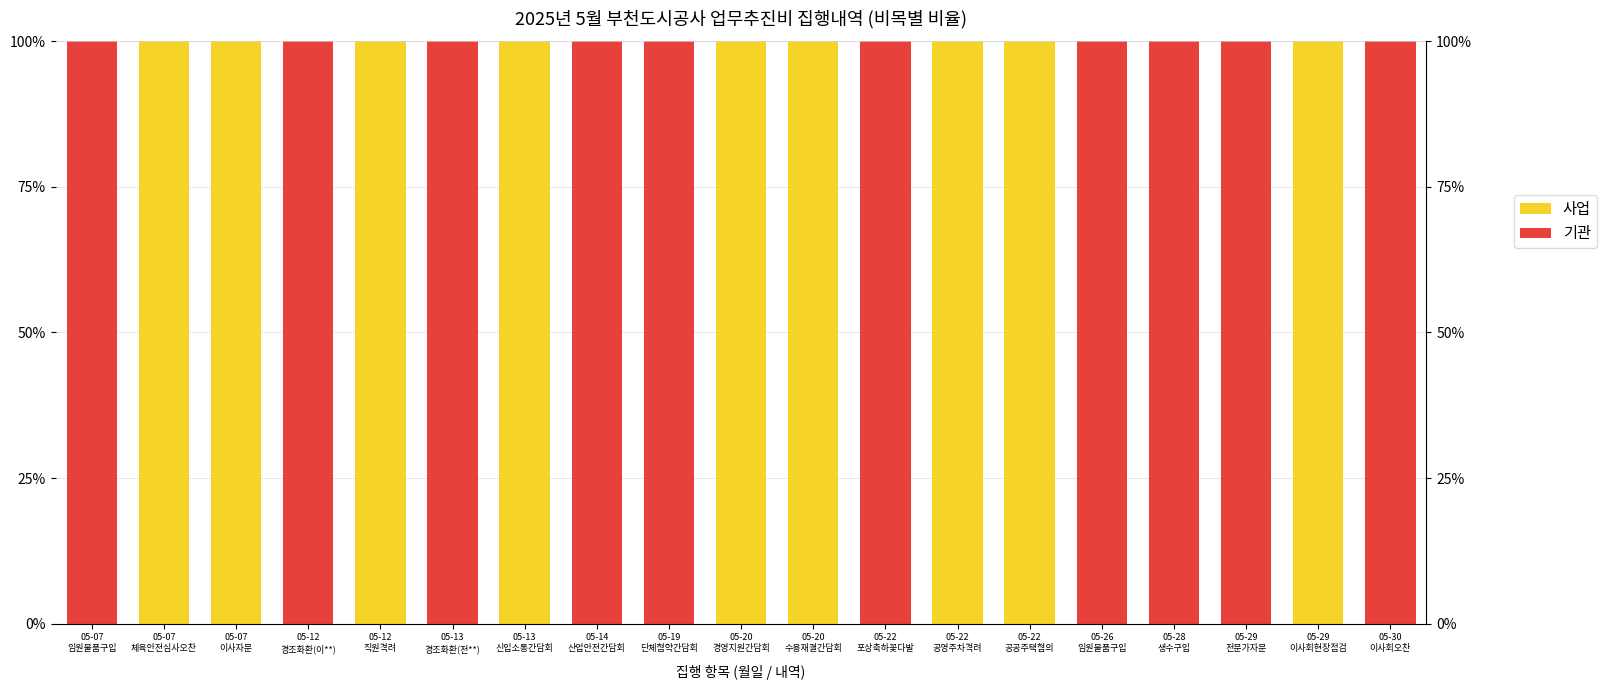

Reading left to right, transcribe all the data shown in this chart.

사업: 05-07
임원물품구입=0	05-07
체육안전심사오찬=100	05-07
이사자문=100	05-12
경조화환(이**)=0	05-12
직원격려=100	05-13
경조화환(전**)=0	05-13
신입소통간담회=100	05-14
산업안전간담회=0	05-19
단체협약간담회=0	05-20
경영지원간담회=100	05-20
수용재결간담회=100	05-22
포상축하꽃다발=0	05-22
공영주차격려=100	05-22
공공주택협의=100	05-26
임원물품구입=0	05-28
생수구입=0	05-29
전문가자문=0	05-29
이사회현장점검=100	05-30
이사회오찬=0
기관: 05-07
임원물품구입=100	05-07
체육안전심사오찬=0	05-07
이사자문=0	05-12
경조화환(이**)=100	05-12
직원격려=0	05-13
경조화환(전**)=100	05-13
신입소통간담회=0	05-14
산업안전간담회=100	05-19
단체협약간담회=100	05-20
경영지원간담회=0	05-20
수용재결간담회=0	05-22
포상축하꽃다발=100	05-22
공영주차격려=0	05-22
공공주택협의=0	05-26
임원물품구입=100	05-28
생수구입=100	05-29
전문가자문=100	05-29
이사회현장점검=0	05-30
이사회오찬=100